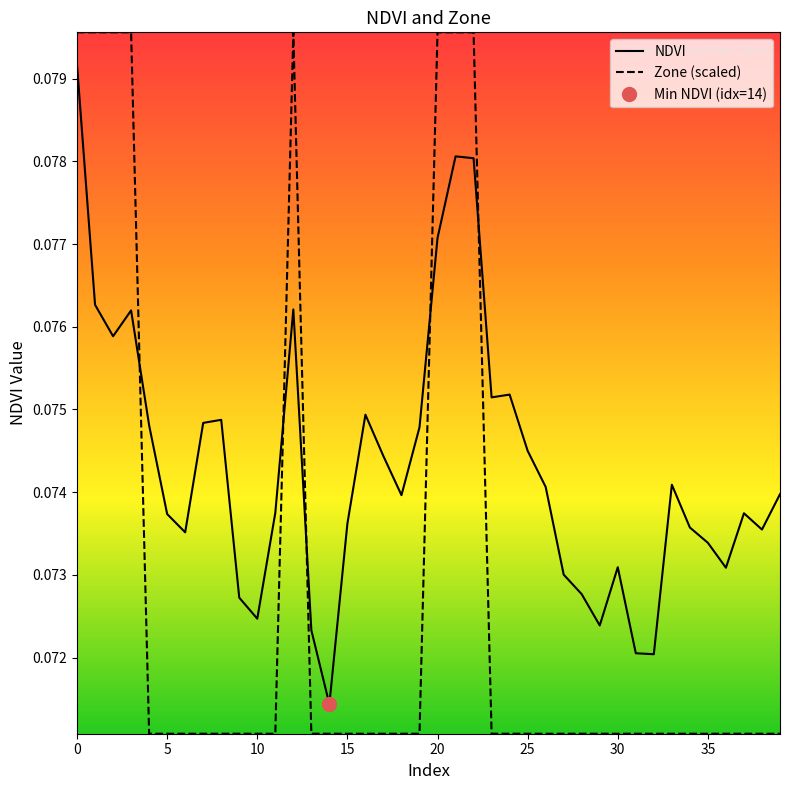

What is the average value of the Zone (scaled) series?

0.1